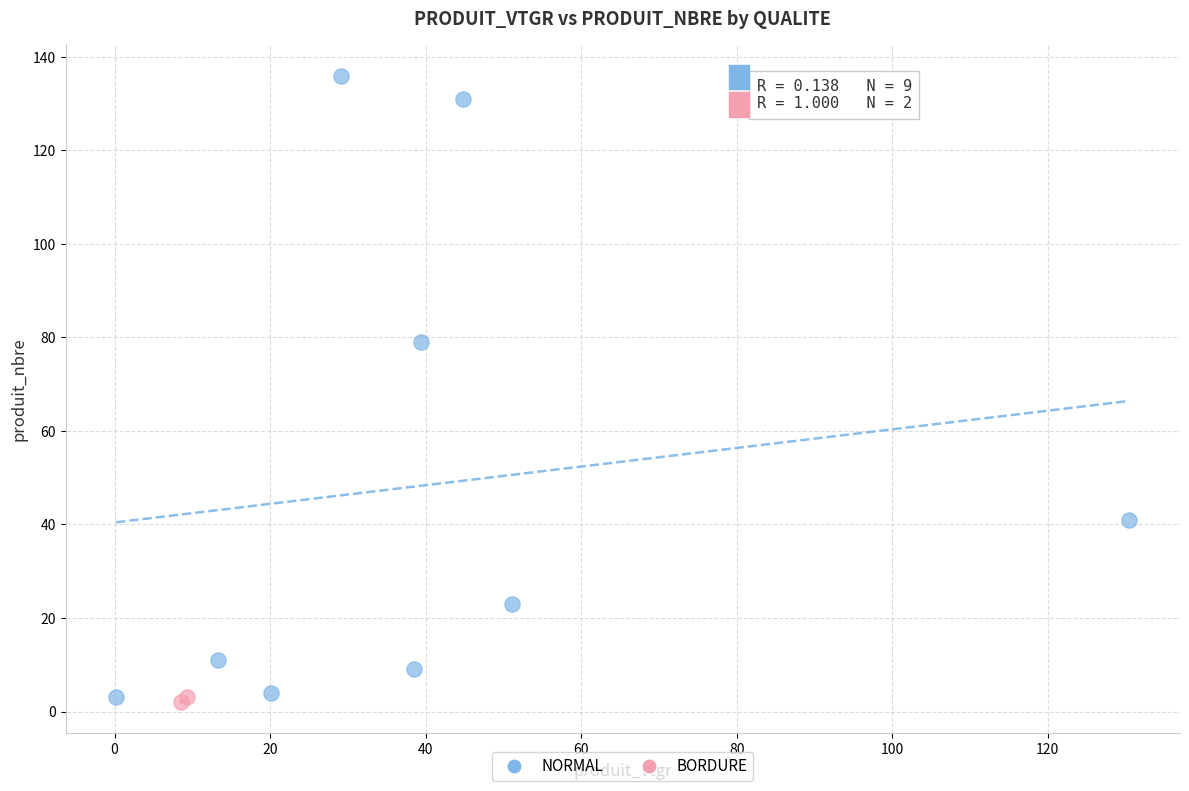

What are all the series names shown in the legend?

NORMAL, BORDURE